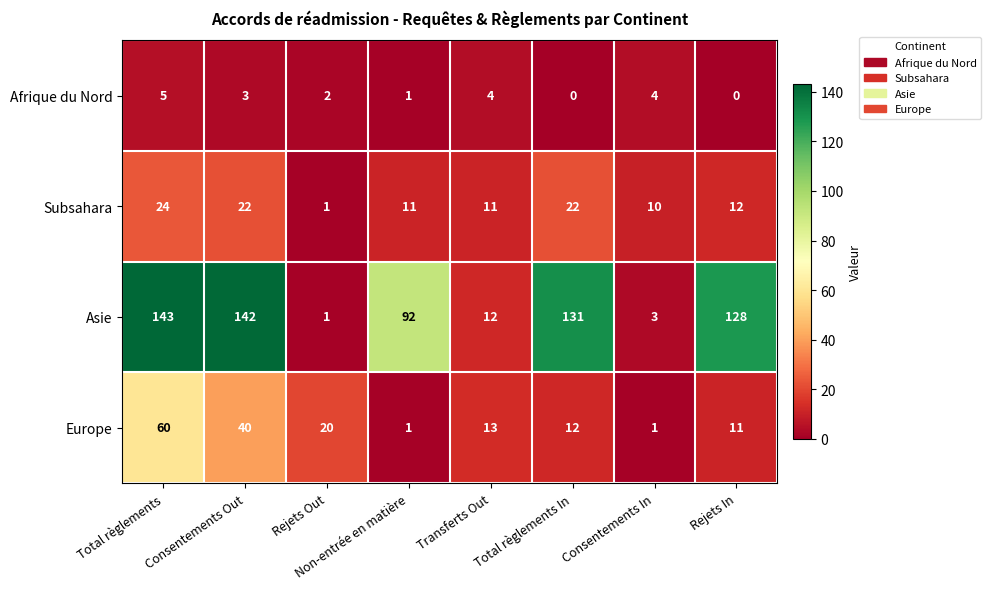

How many data points in Afrique du Nord are less than 3?

4